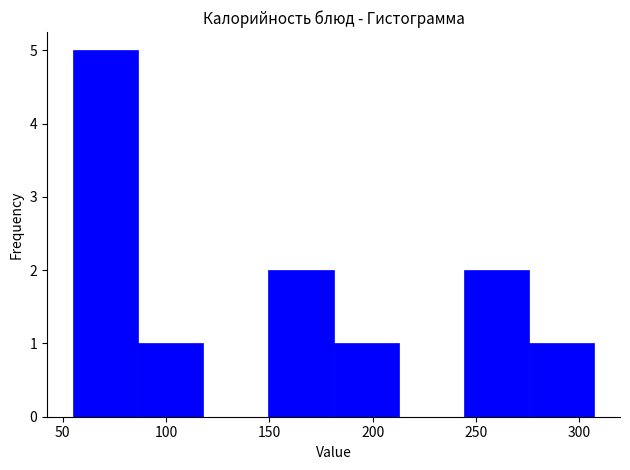

Over which range of the x-axis is the bar tallest?

55.0 to 86.5